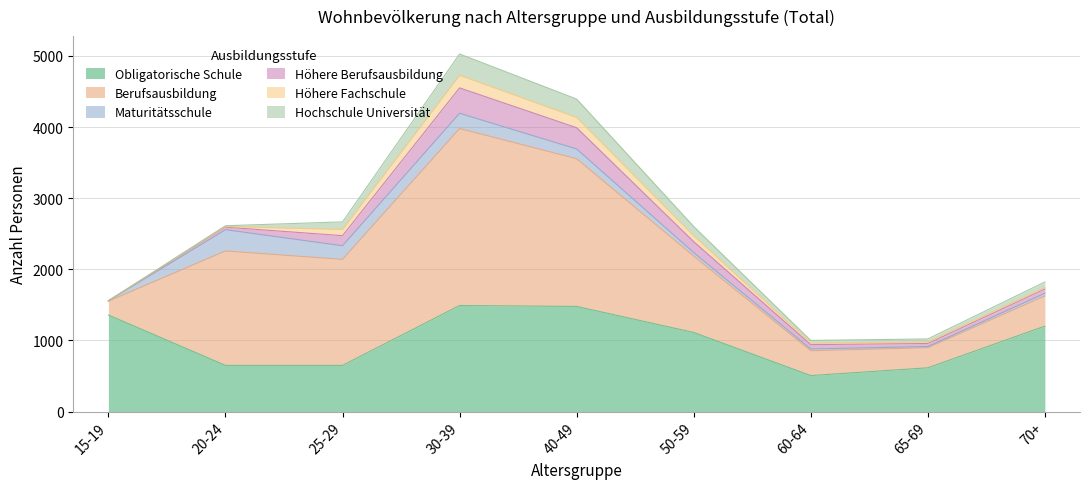

What is the sum of the Berufsausbildung values at 40-49 and 65-69?

2360